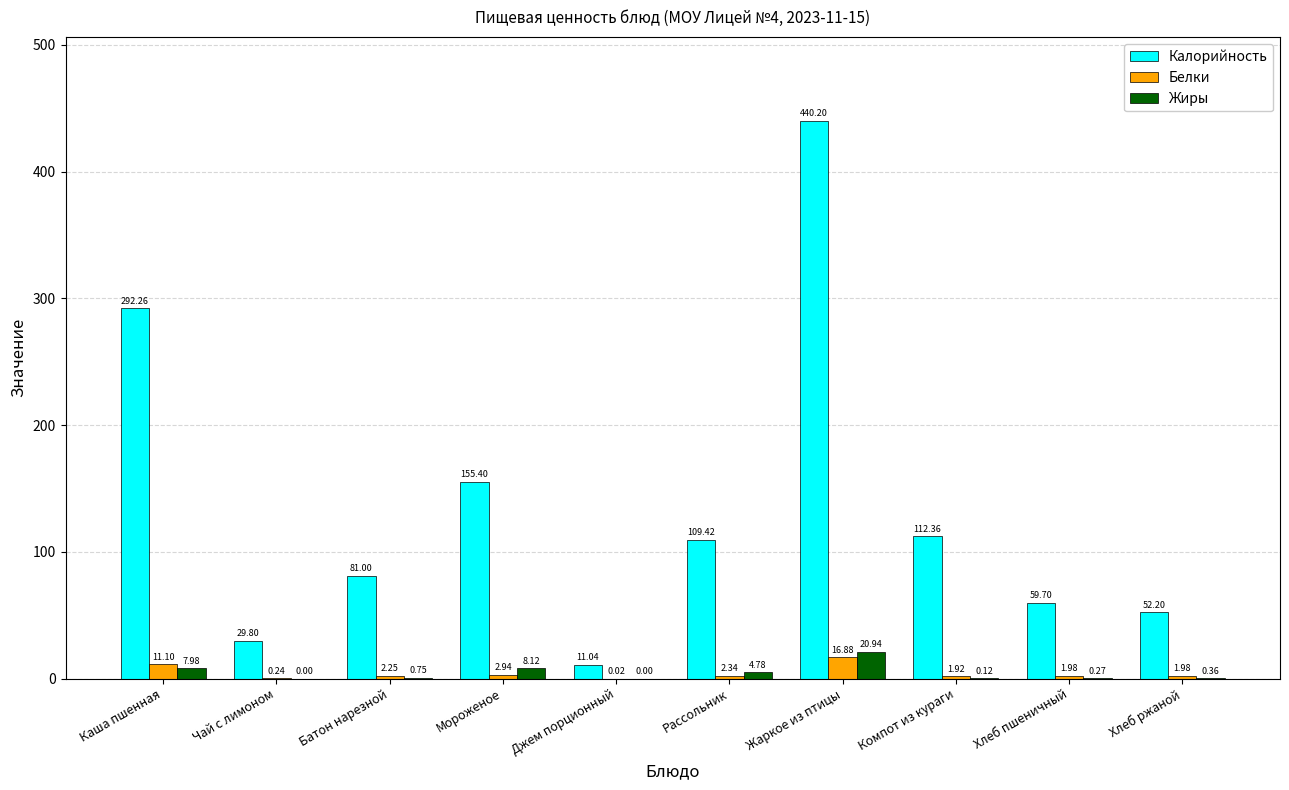

What are all the series names shown in the legend?

Калорийность, Белки, Жиры